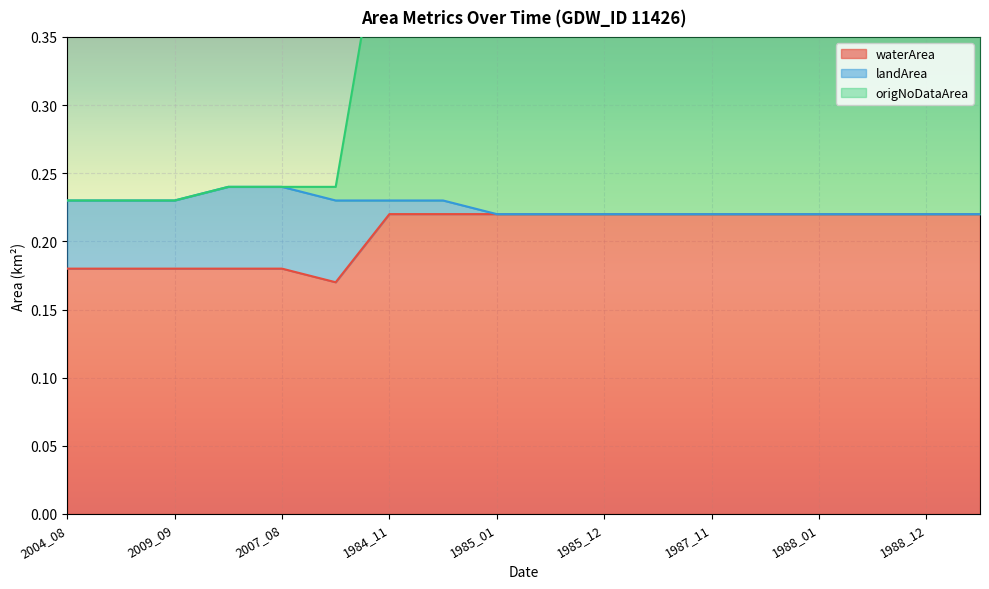

What is the approximate value of origNoDataArea at 1989_01?

0.5